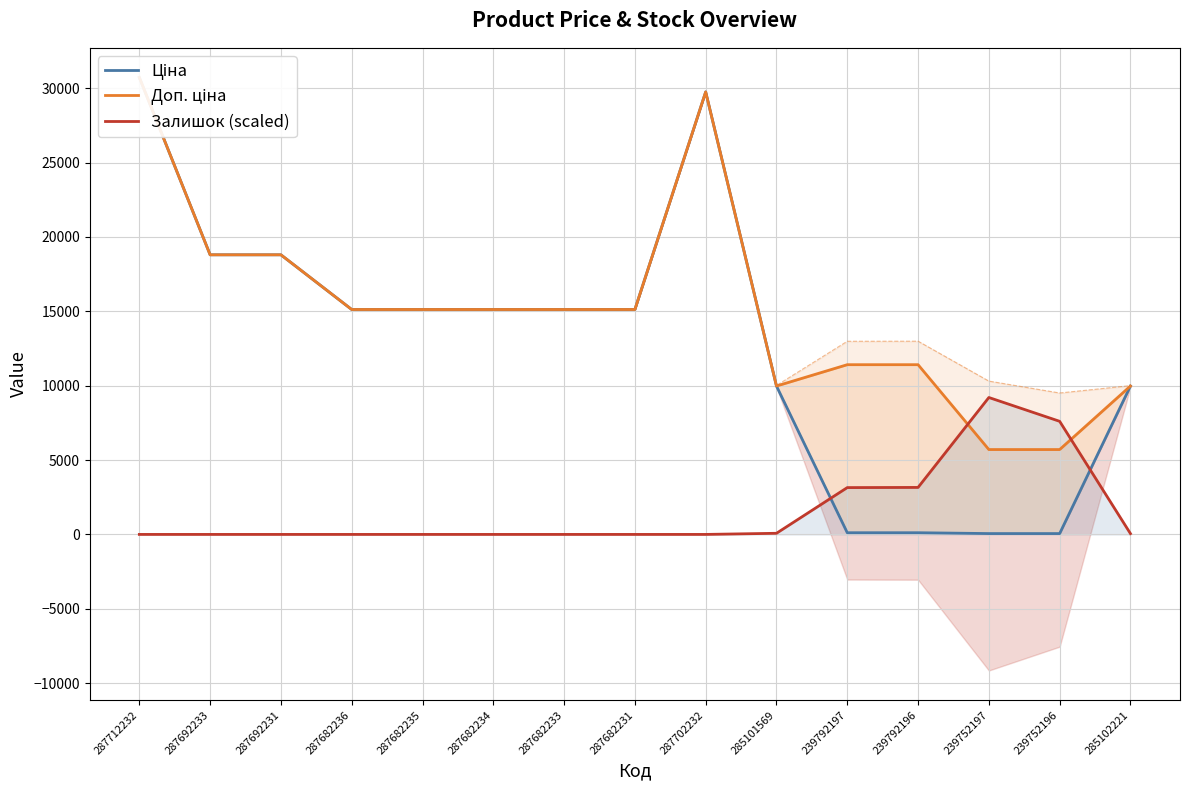

At how many categories does at least one series exceed 1114?

15